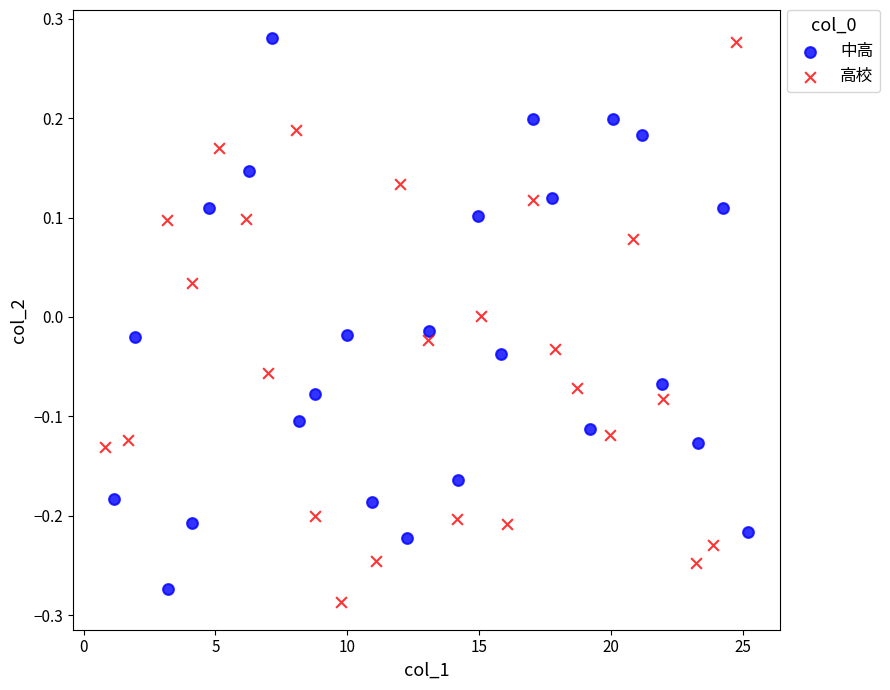

What are all the series names shown in the legend?

中高, 高校